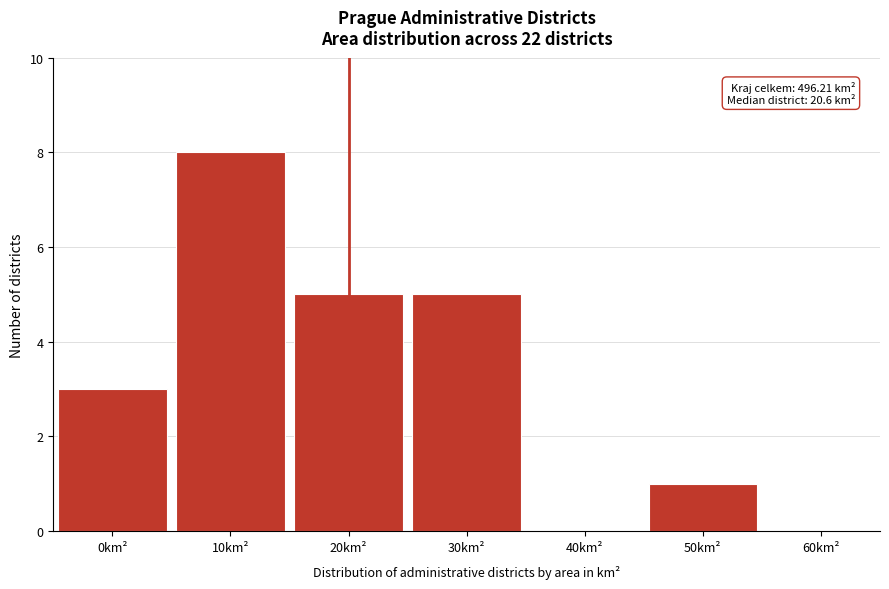

Reading right to left, list all the values displayed in this chart.

60km²=0	50km²=1	40km²=0	30km²=5	20km²=5	10km²=8	0km²=3